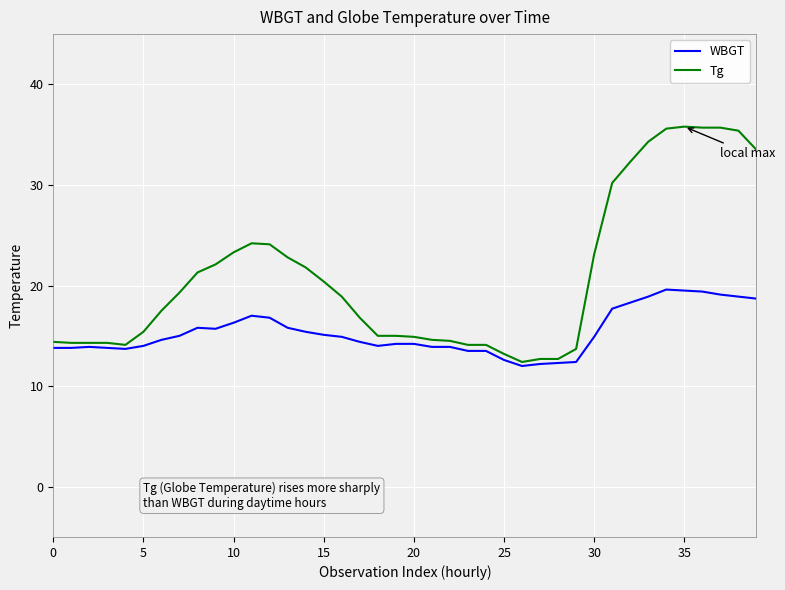

What is the maximum value shown in the chart?

35.8